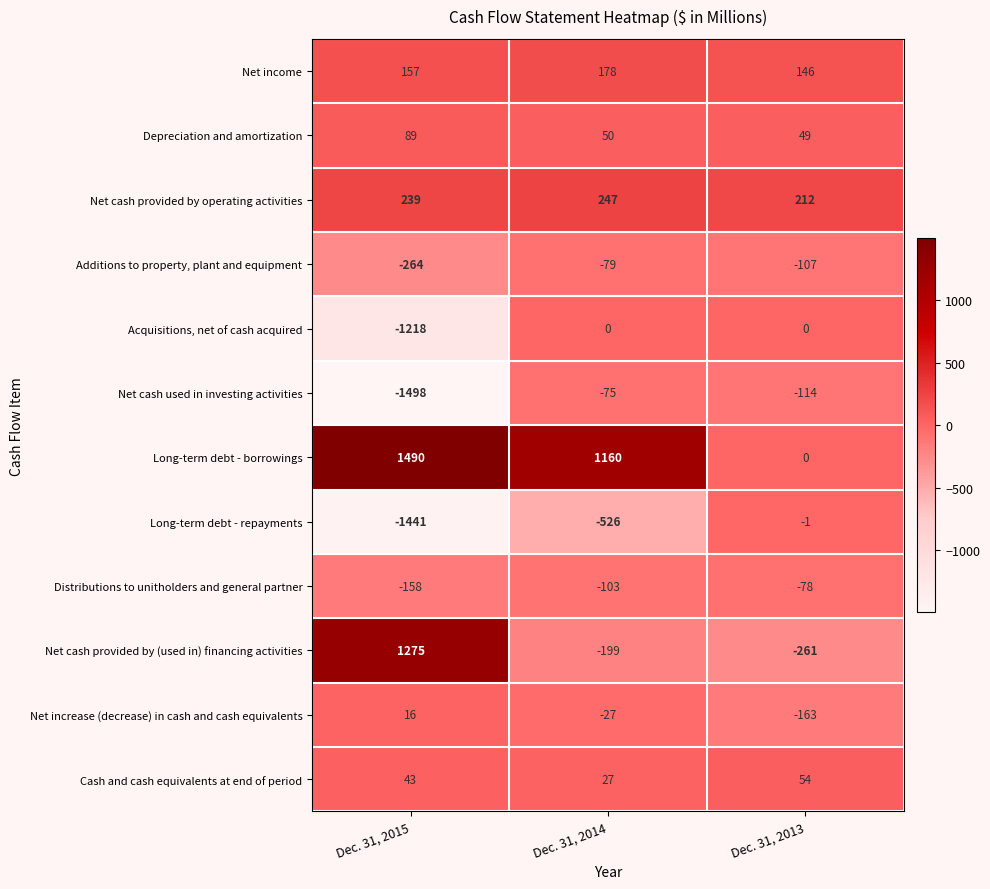

What is the total value across all series at Dec. 31, 2015?

-1270